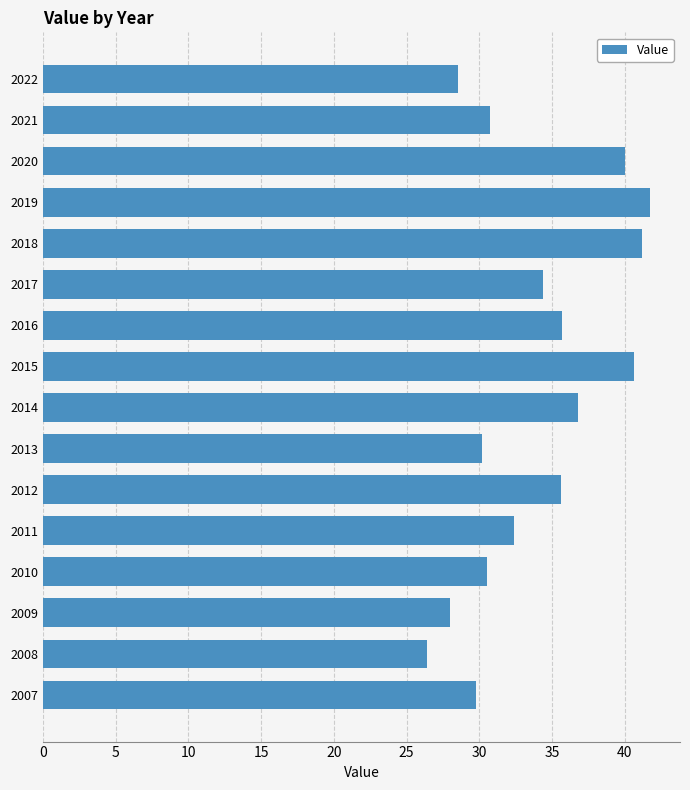

True or false: the data shows 8.9 at 2020.

False